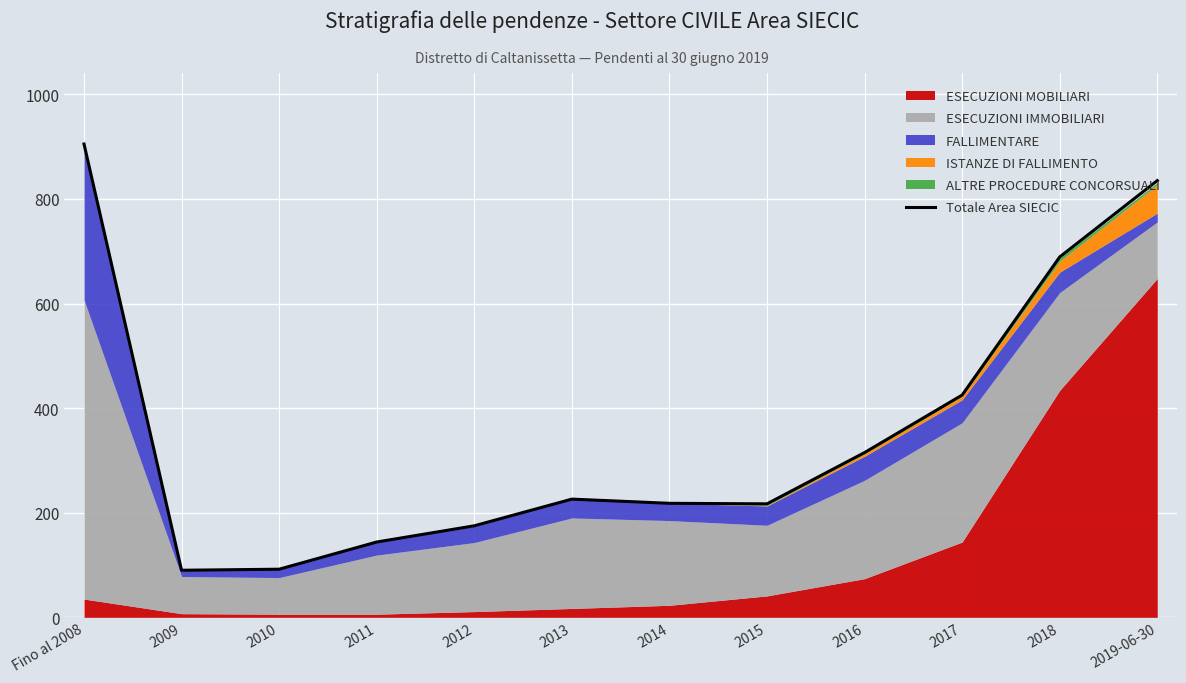

How many lines are shown in the chart?

1